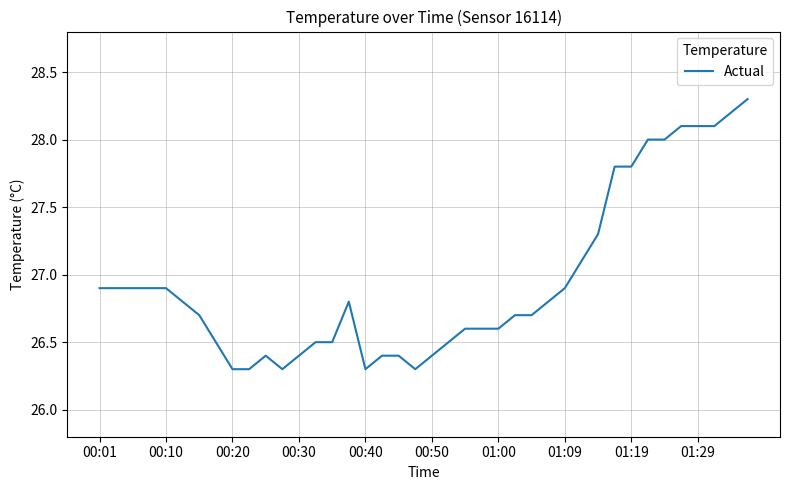

What is the greatest value displayed?

28.3